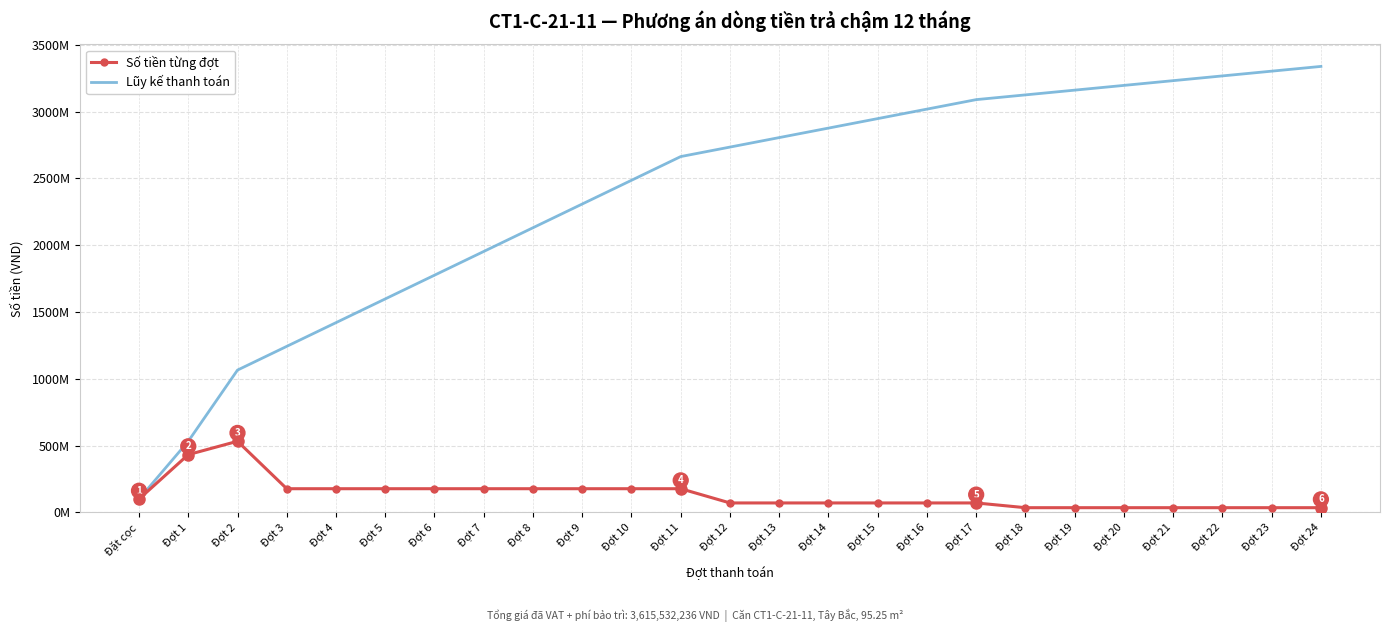

What is the minimum value for Số tiền từng đợt?

35506816